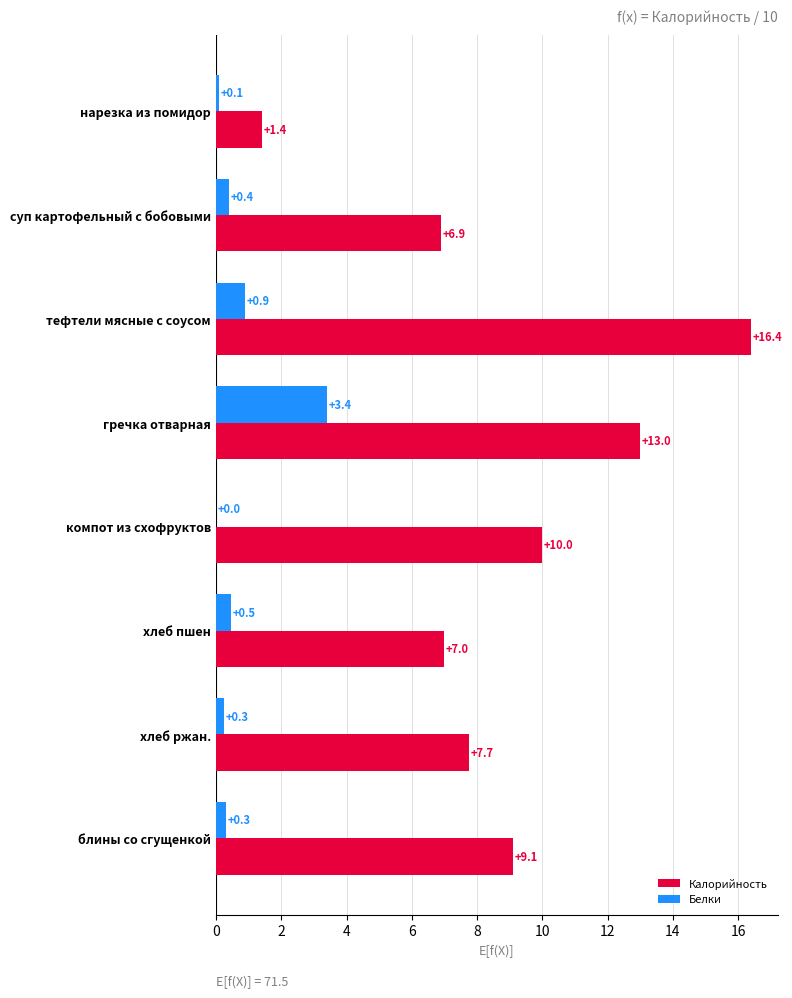

What is the approximate value of Калорийность at хлеб пшен?

7.0